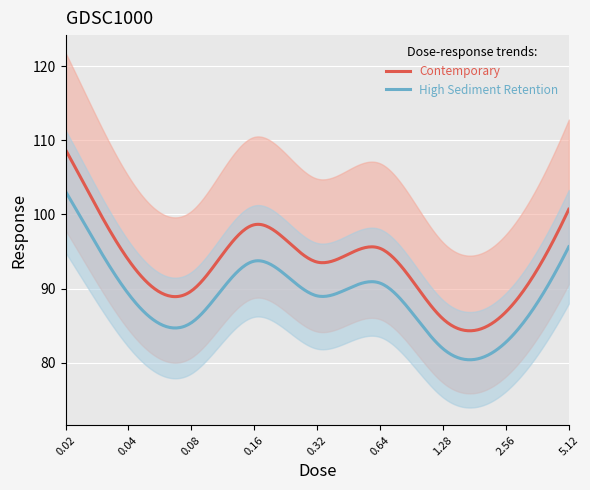

What position from the right is 1.28?

3